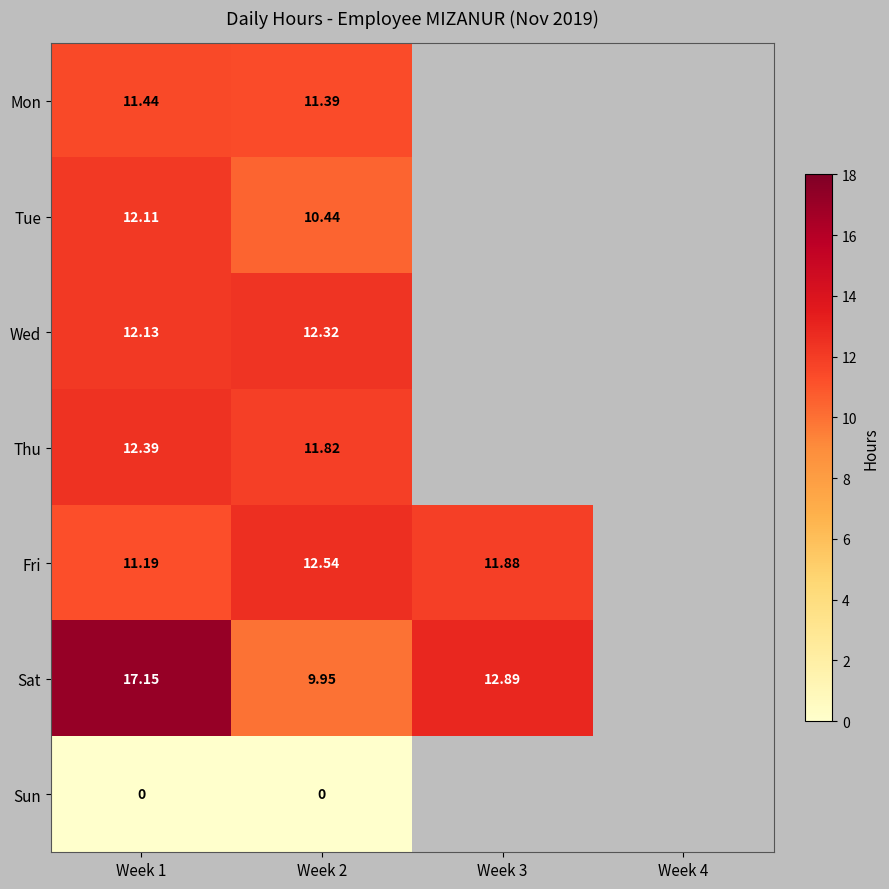

Is the value of Mon at Week 2 greater than the value of Wed at Week 1?

No